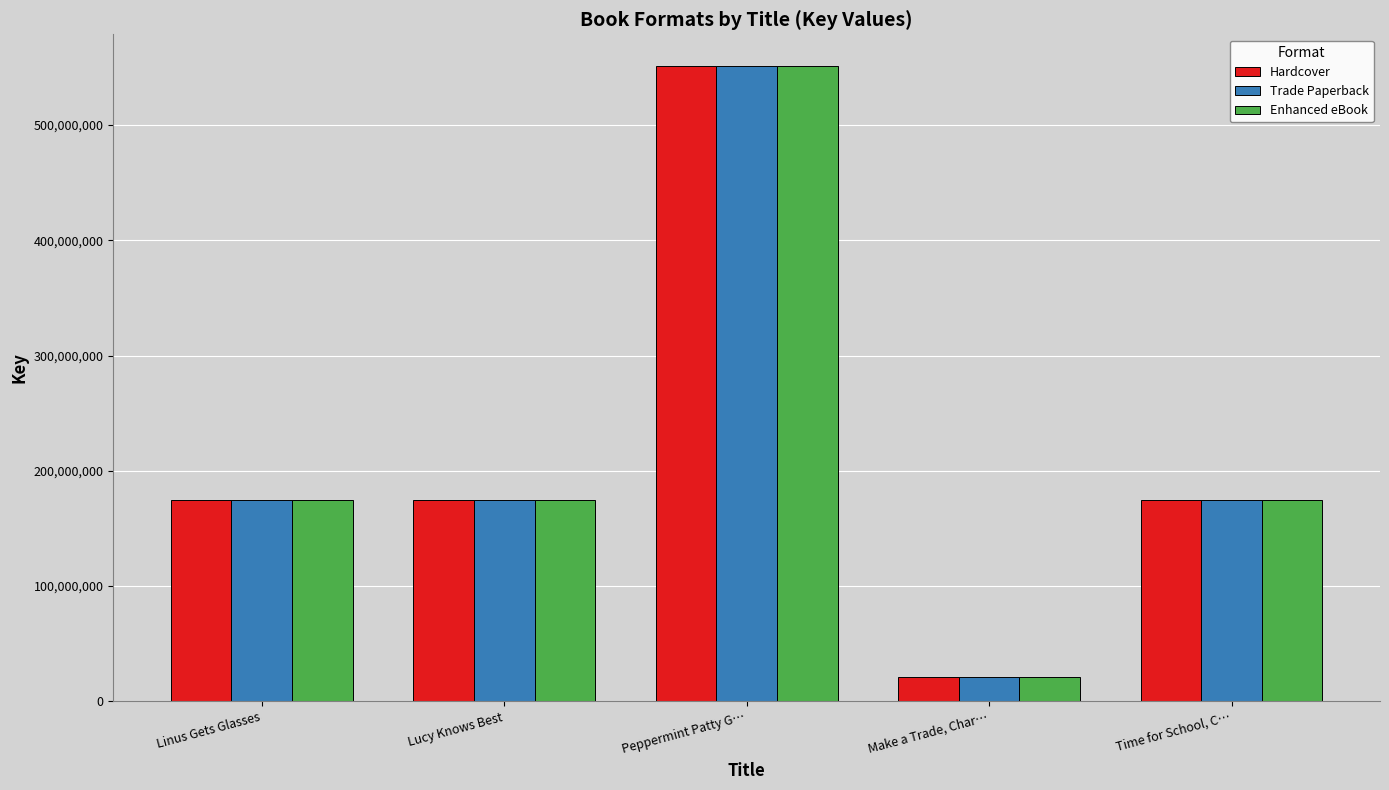

How many series are shown in this chart?

3